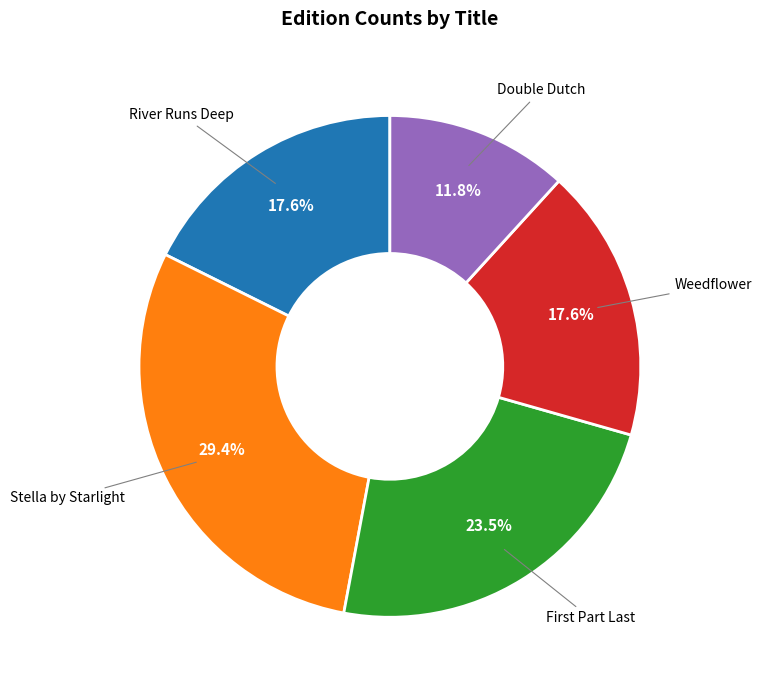

Is it true that Double Dutch is 21% of the pie?

False